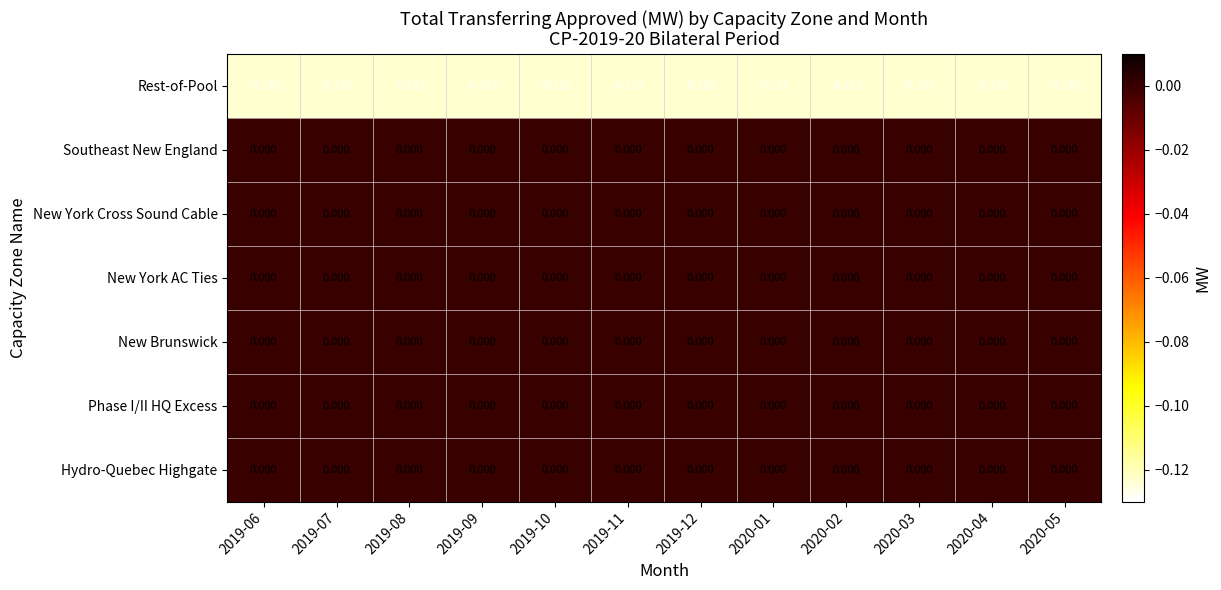

Between 2019-08 and 2020-04, which is larger?

2019-08